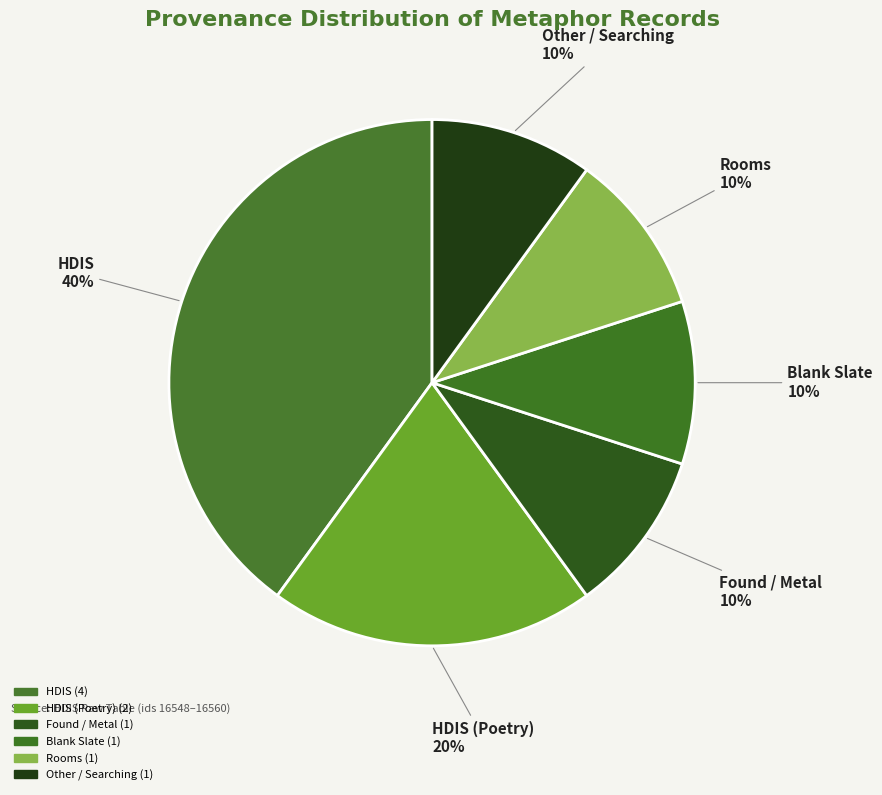

To the nearest percent, what is the combined percentage of Other / Searching and Found / Metal?

20%